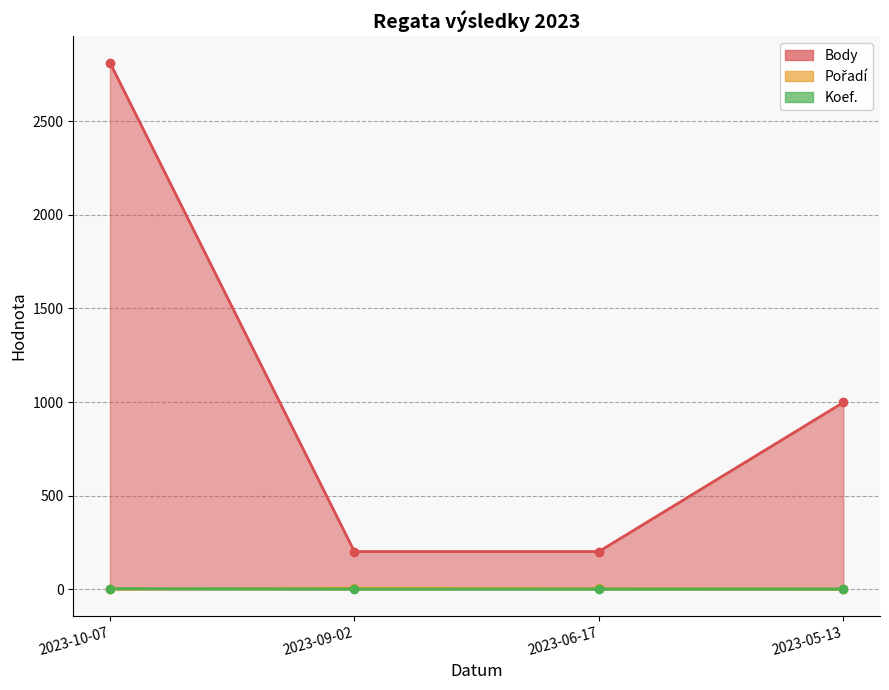

How many intersections are there between Pořadí and Koef.?

1